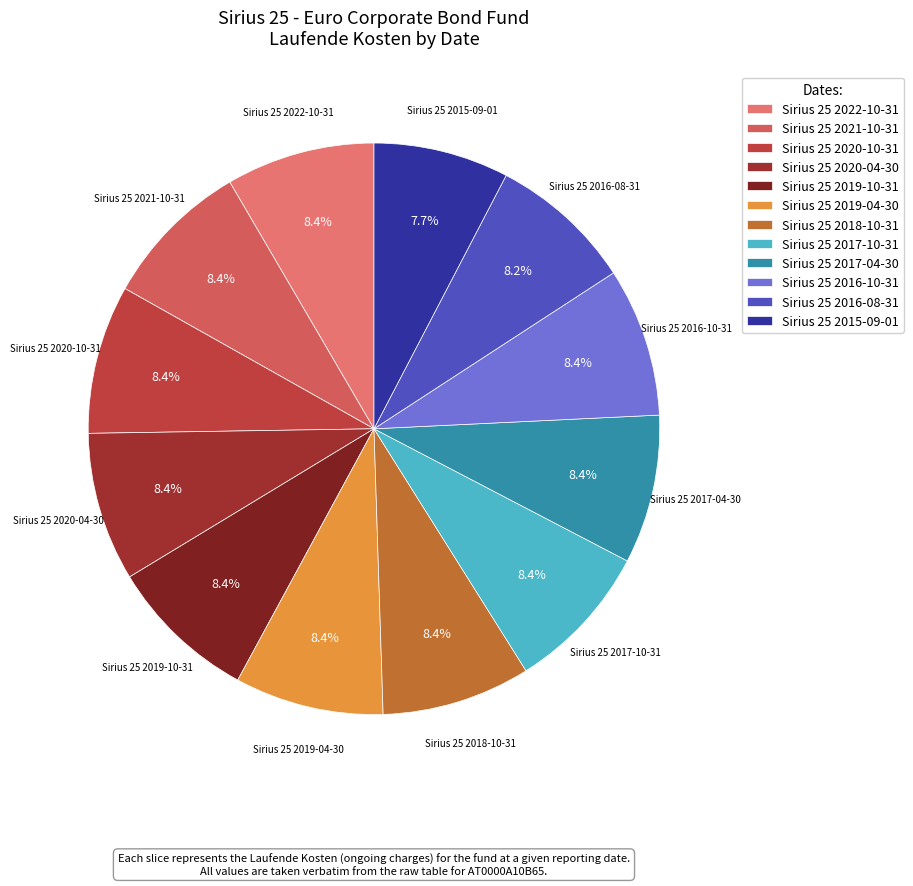

How many slices are in this pie chart?

12